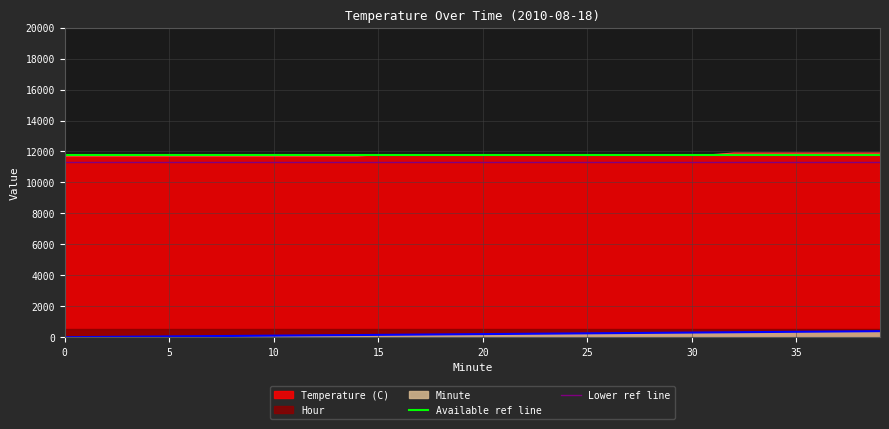

True or false: Lower ref line has a value of 11300 at 0.

True